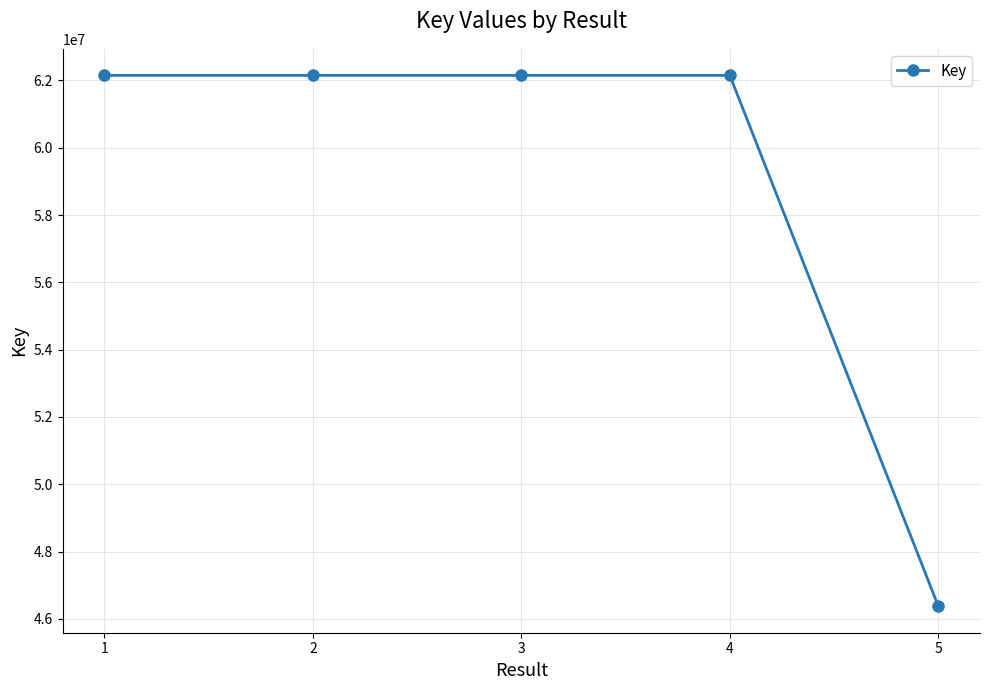

Does the chart have visible grid lines?

Yes